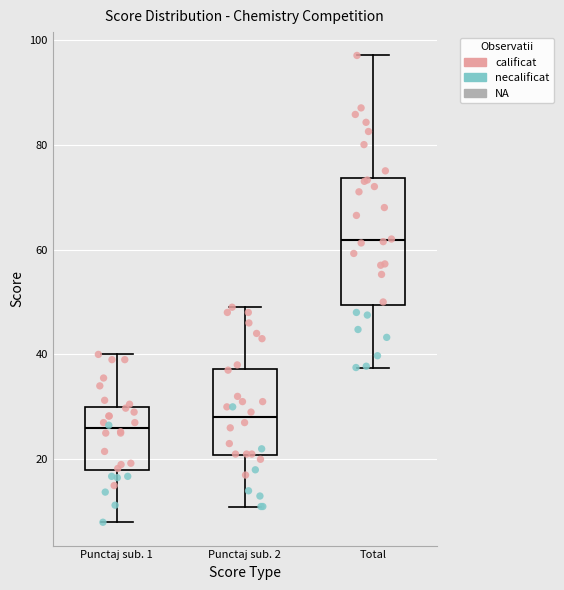

Which box's median line is the lowest?

Punctaj sub. 1